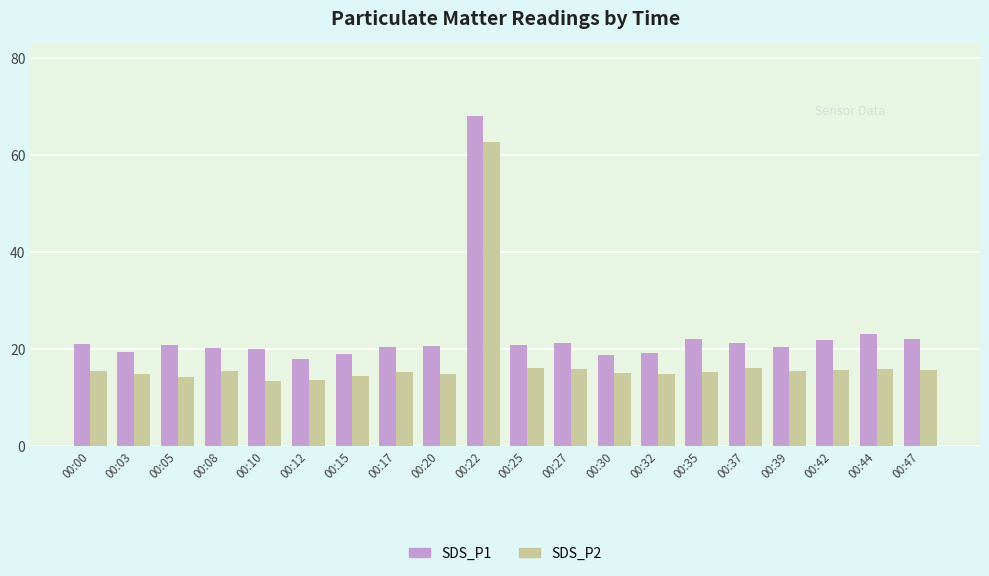

How many groups of bars are there?

20